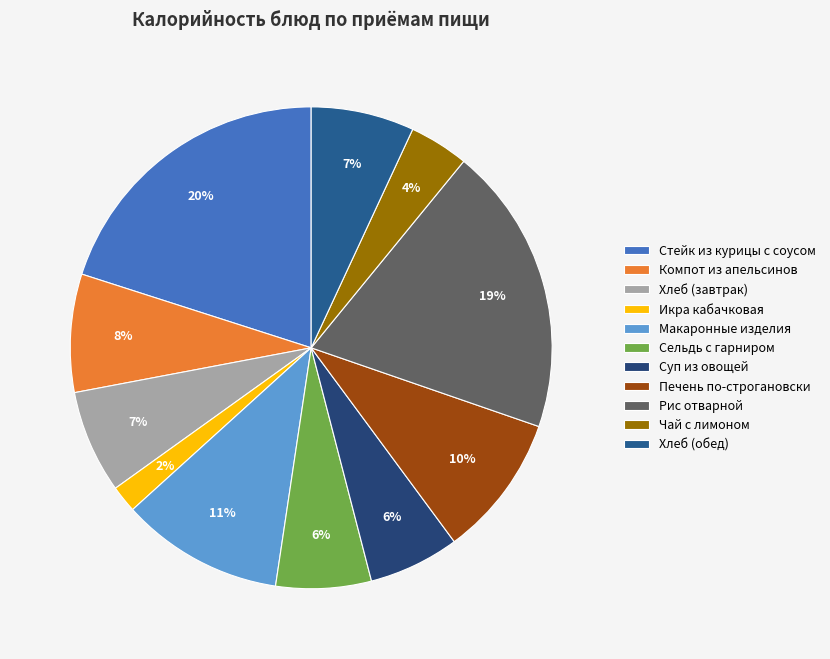

Combined, do Компот из апельсинов and Стейк из курицы с соусом account for over 50%?

No